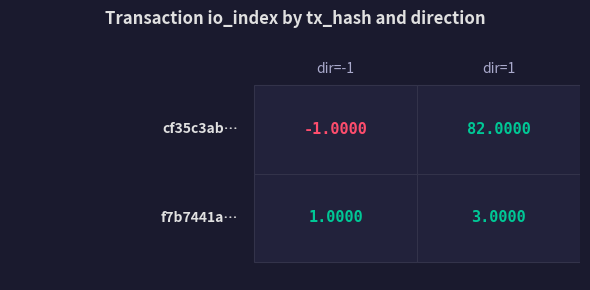

What is the minimum value shown in the chart?

-1